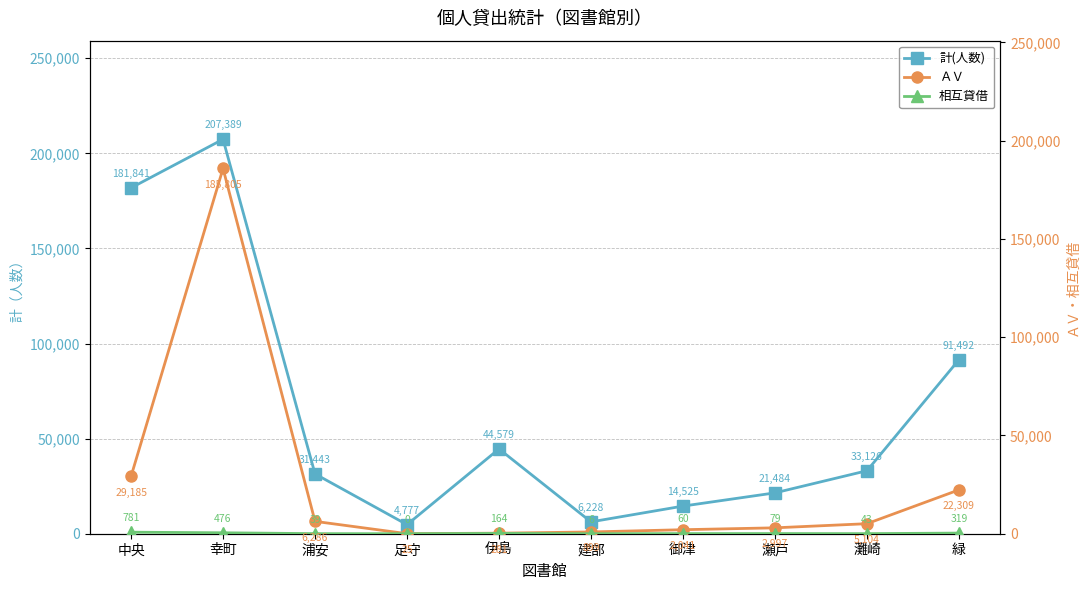

What value does the 計(人数) series have at 中央, to the nearest 50?

181850